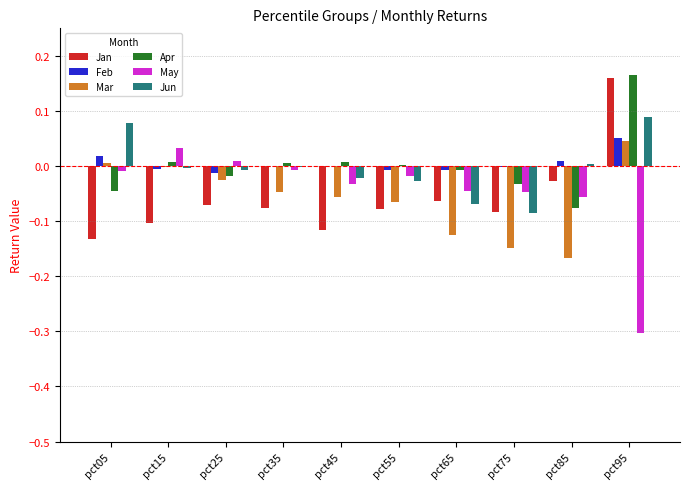

Is the value of Jun at pct55 greater than the value of Feb at pct35?

No